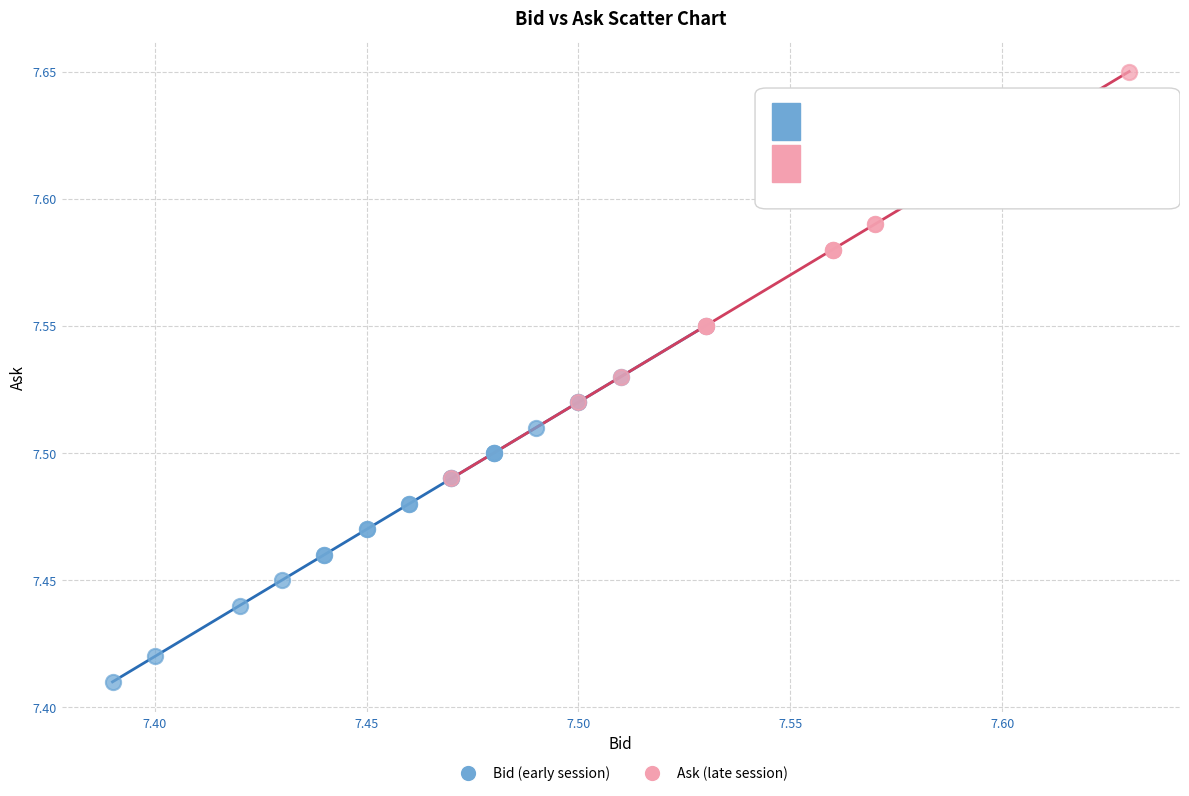

Which series has the largest Y range (max minus min)?

Ask (late session)